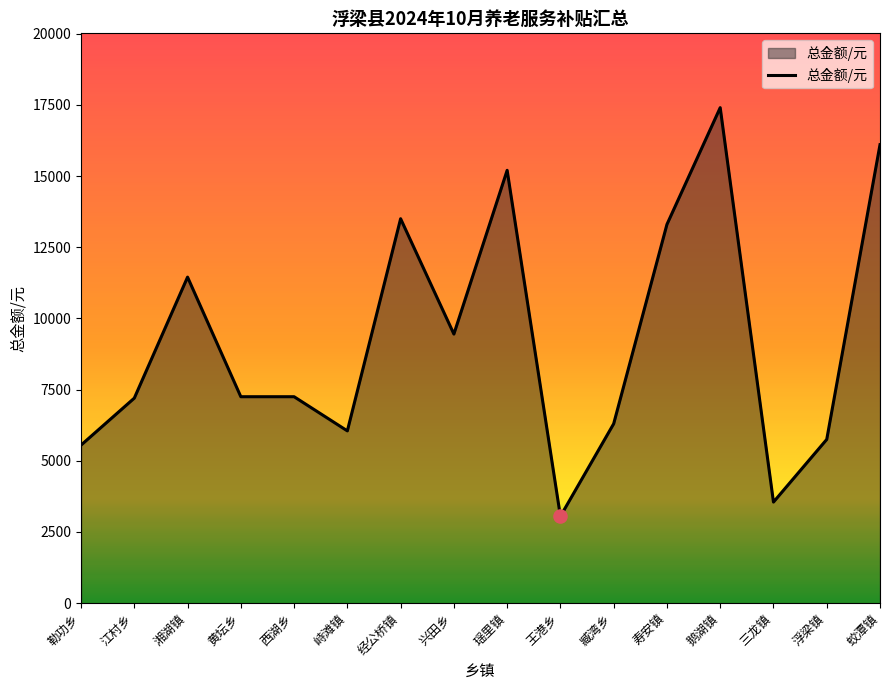

What is the change in value from 瑶里镇 to 鹅湖镇?

+2200